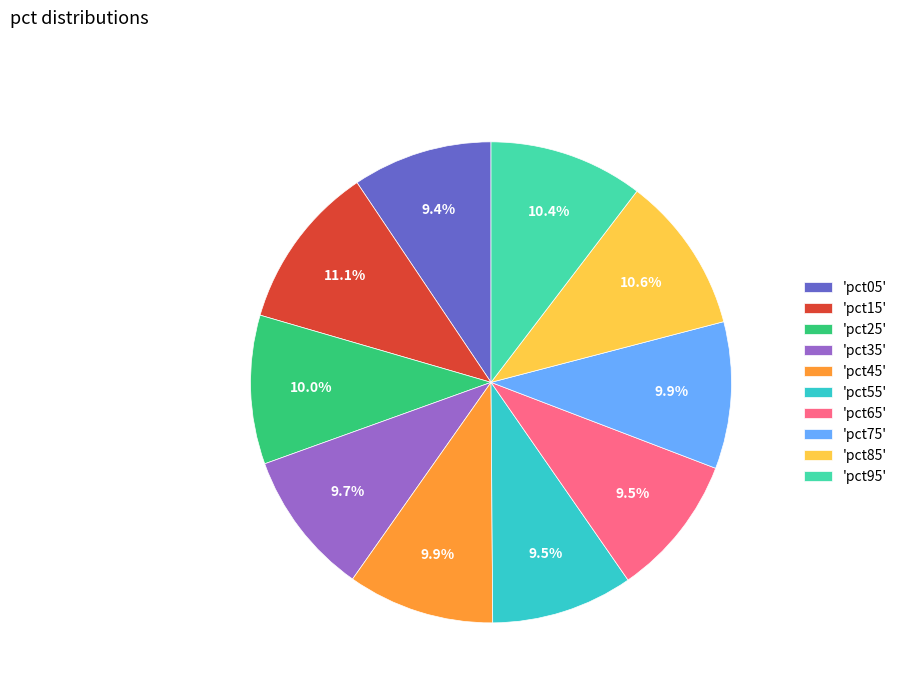

How many slices are in this pie chart?

10